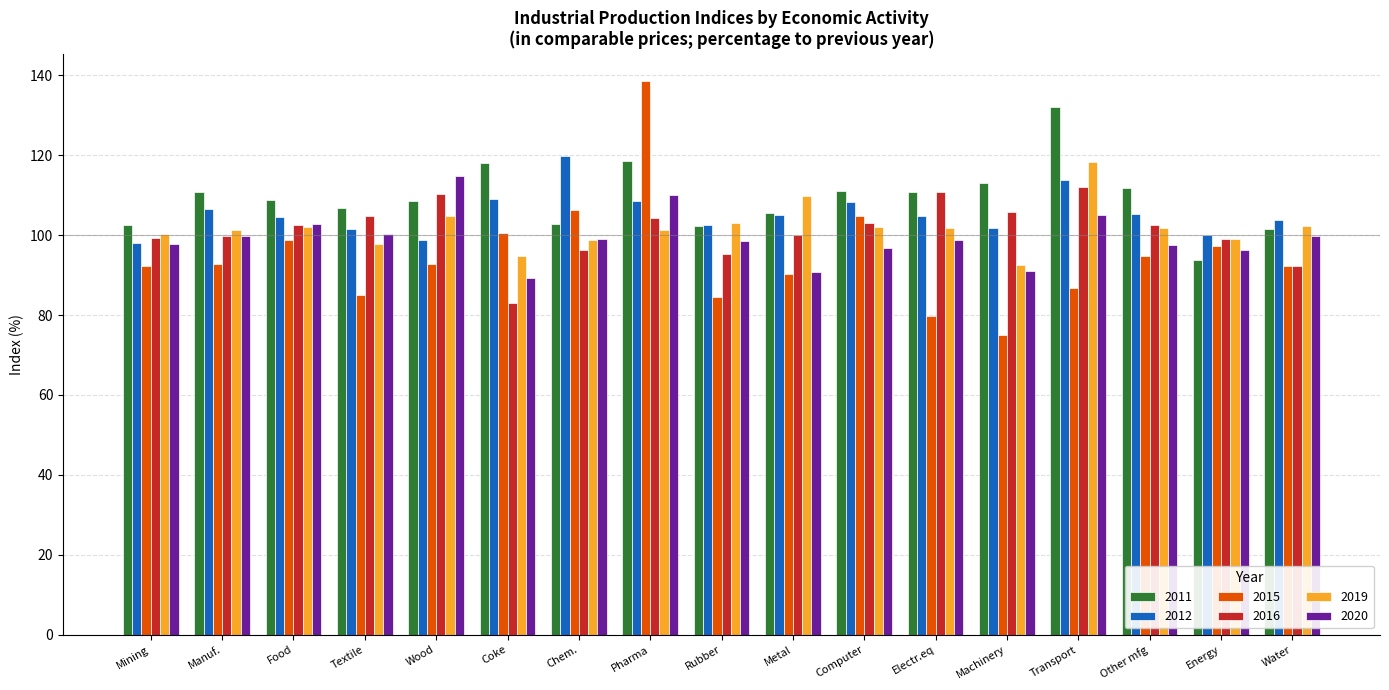

At how many categories does at least one series exceed 96?

17